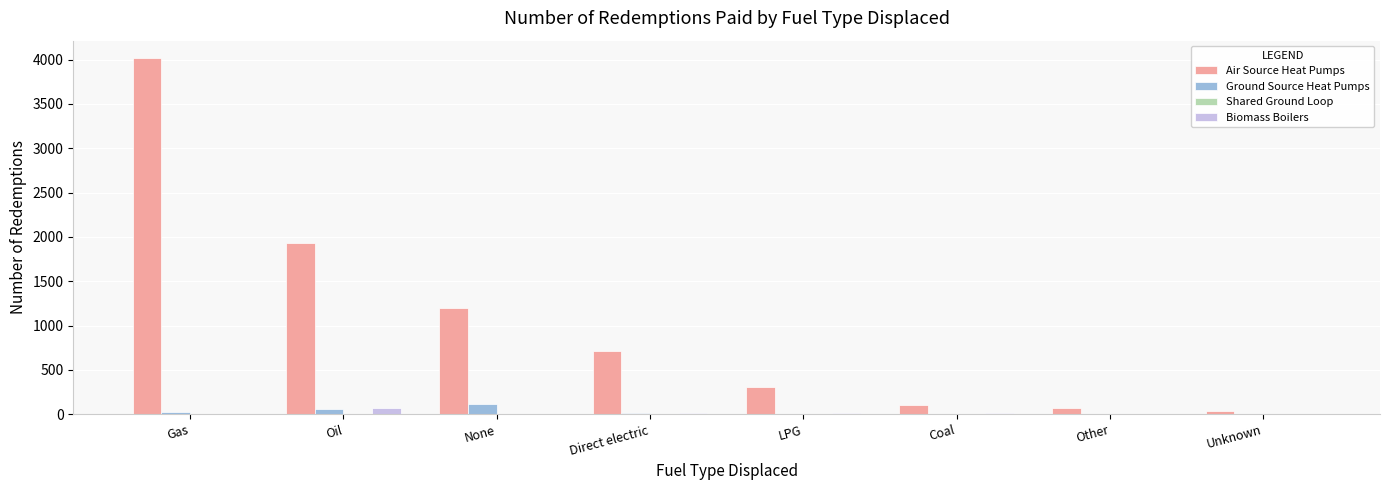

Which label corresponds to the largest value in the chart?

Gas